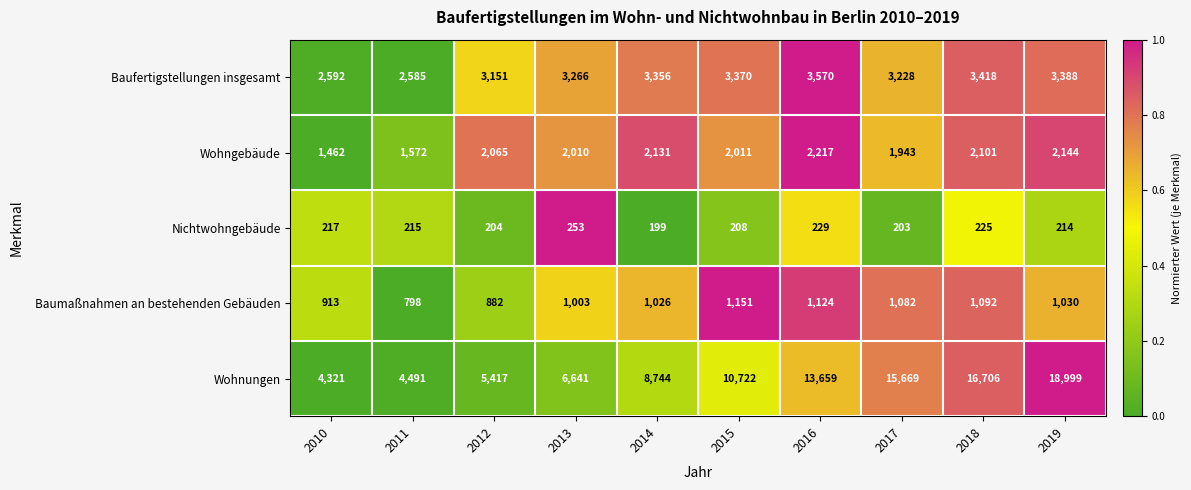

Between 2011 and 2019, which series saw the biggest shift?

Wohnungen